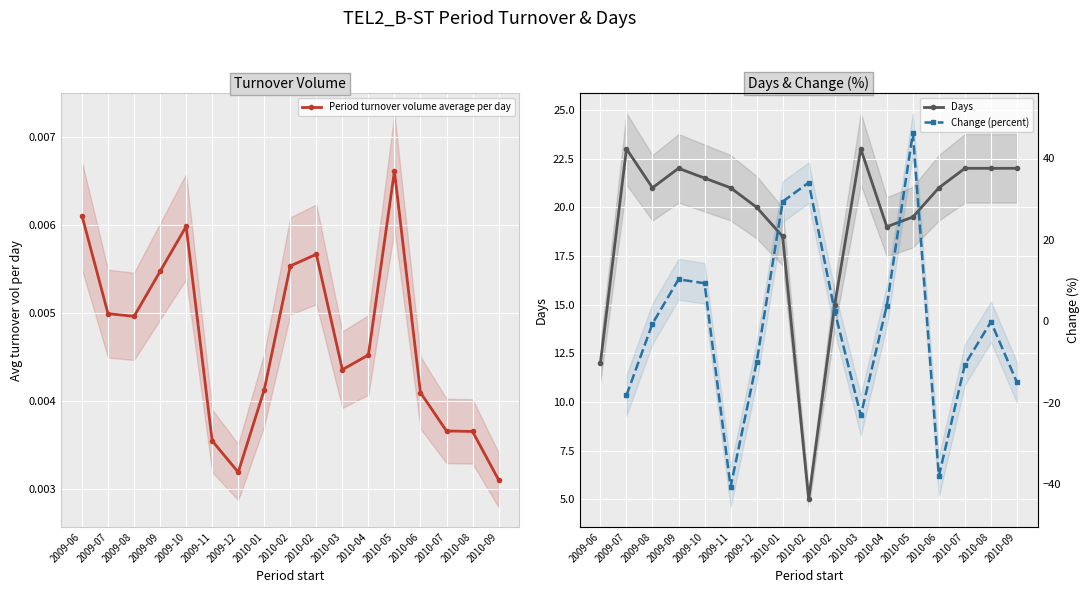

What is the difference between the Change (percent) values at 2009-09 and 2010-09?

25.4